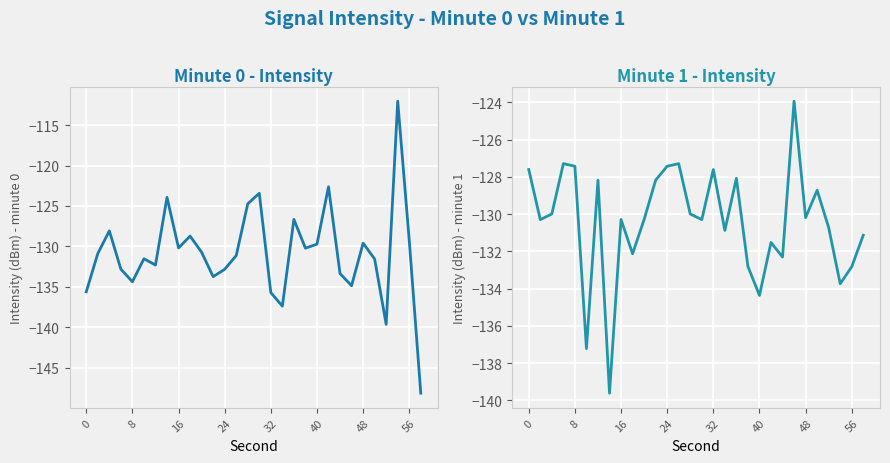

What is the difference between the second highest and minimum values in the Minute 1 series?

12.3